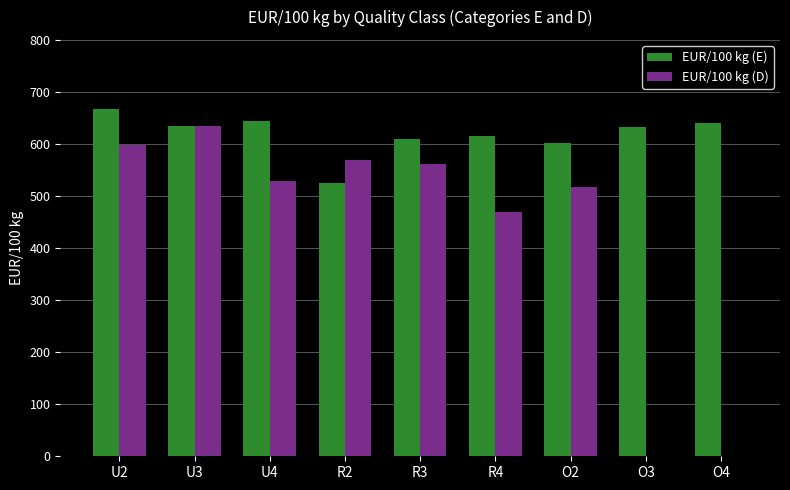

Which category has the highest value across all series?

U2